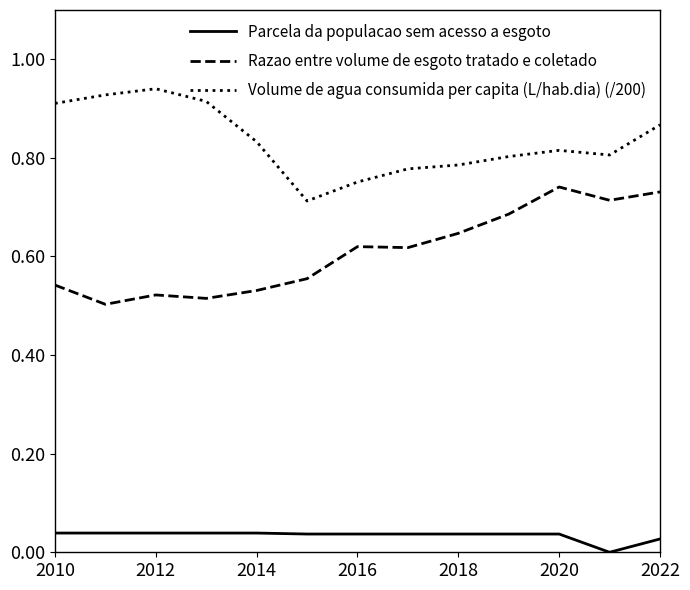

List the series in order of their peak value, highest first.

Volume de agua consumida per capita (L/hab.dia) (/200), Razao entre volume de esgoto tratado e coletado, Parcela da populacao sem acesso a esgoto